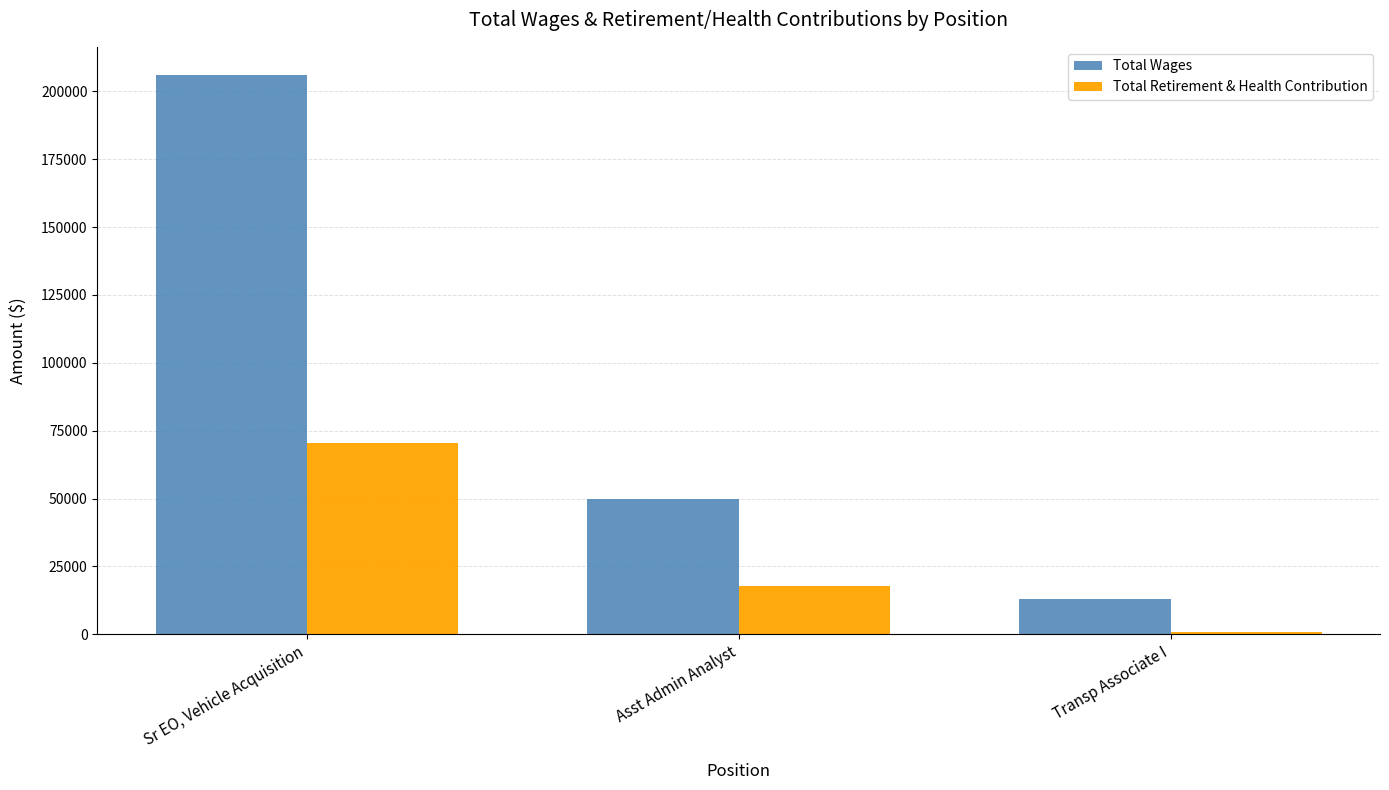

At which category is the sum across all series the highest?

Sr EO, Vehicle Acquisition